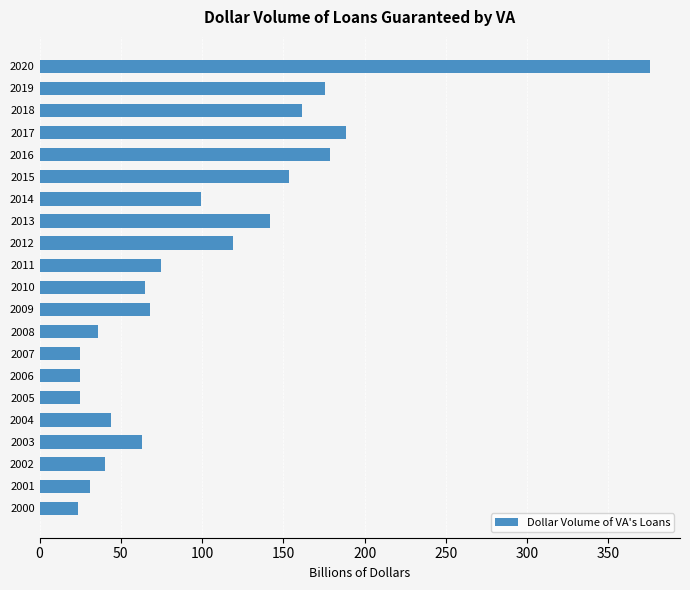

Which has a higher value, 2003 or 2019?

2019